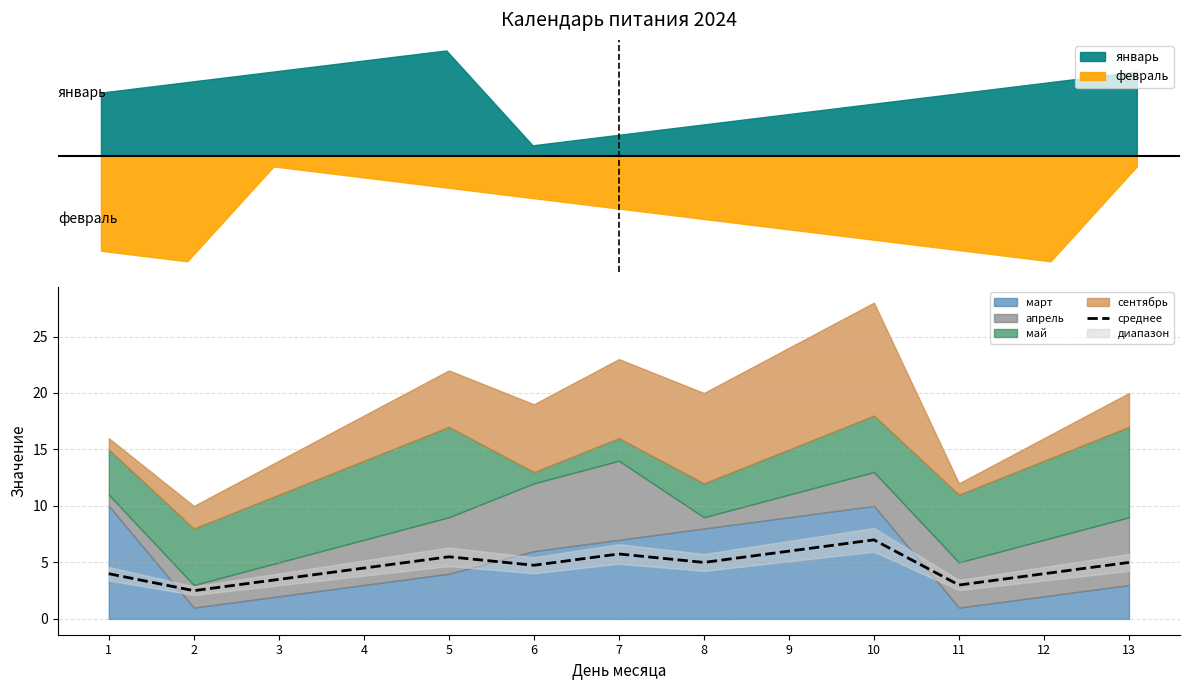

Reading left to right, transcribe all the data shown in this chart.

4.0	2.5	3.5	4.5	5.5	4.8	5.8	5.0	6.0	7.0	3.0	4.0	5.0